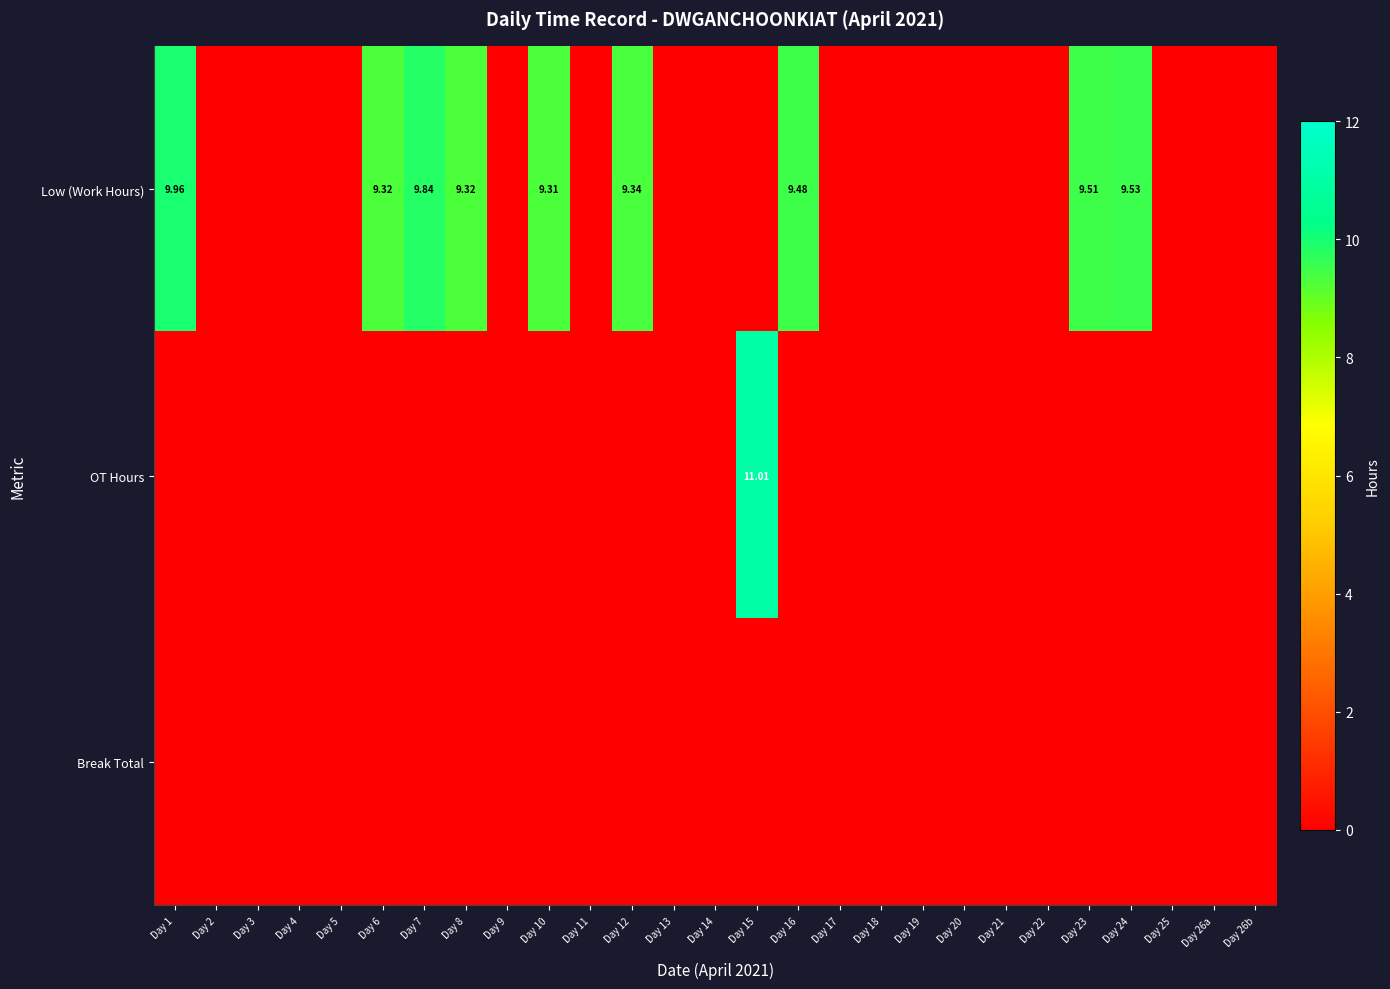

Where is Low (Work Hours) nearest to the value 4?

Day 2